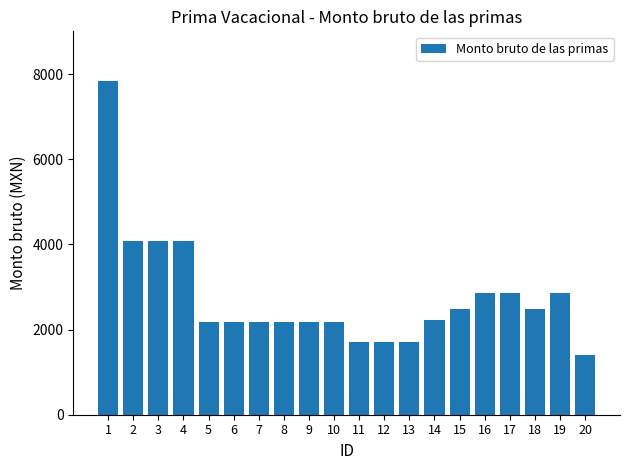

At which label does the data first exceed 2218?

1